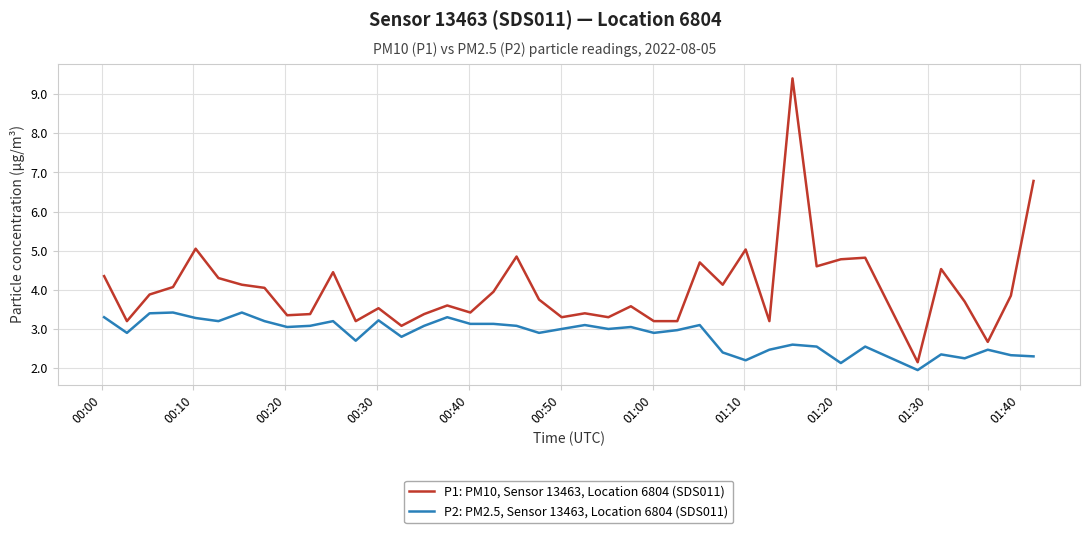

True or false: P1: PM10, Sensor 13463, Location 6804 (SDS011) and P2: PM2.5, Sensor 13463, Location 6804 (SDS011) intersect in this chart.

False